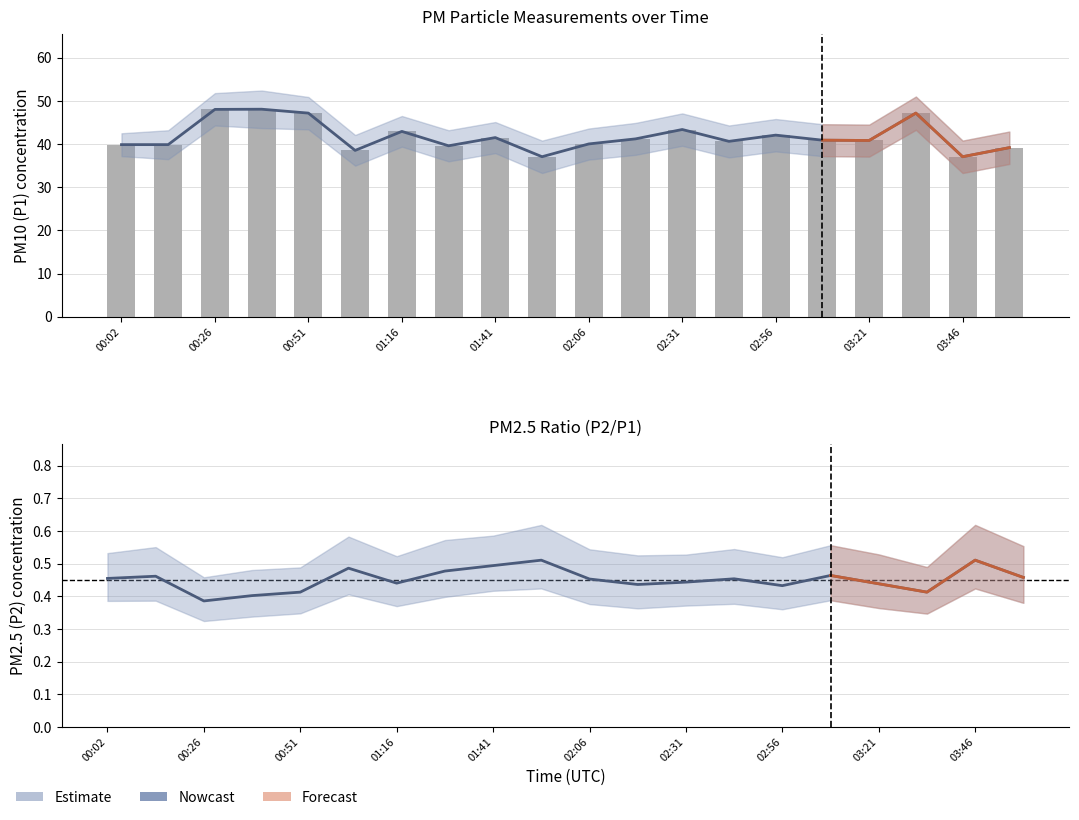

Reading right to left, what are all the values shown in this chart?

Nowcast: 0.5	0.5	0.4	0.4	0.5	0.4	0.5	0.4	0.4	0.5	0.5	0.5	0.5	0.4	0.5	0.4	0.4	0.4	0.5	0.5
P1 (raw): 39.2	37.1	47.2	40.8	40.9	42.1	40.6	43.4	41.2	40.0	37.1	41.5	39.6	42.9	38.5	47.2	48.1	48.0	39.9	39.9